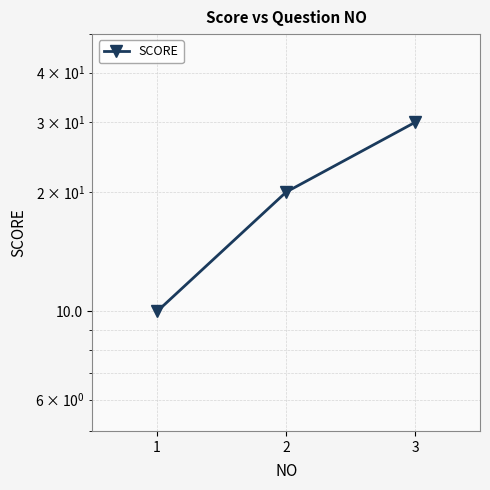

Rank the categories by value from highest to lowest.

3, 2, 1